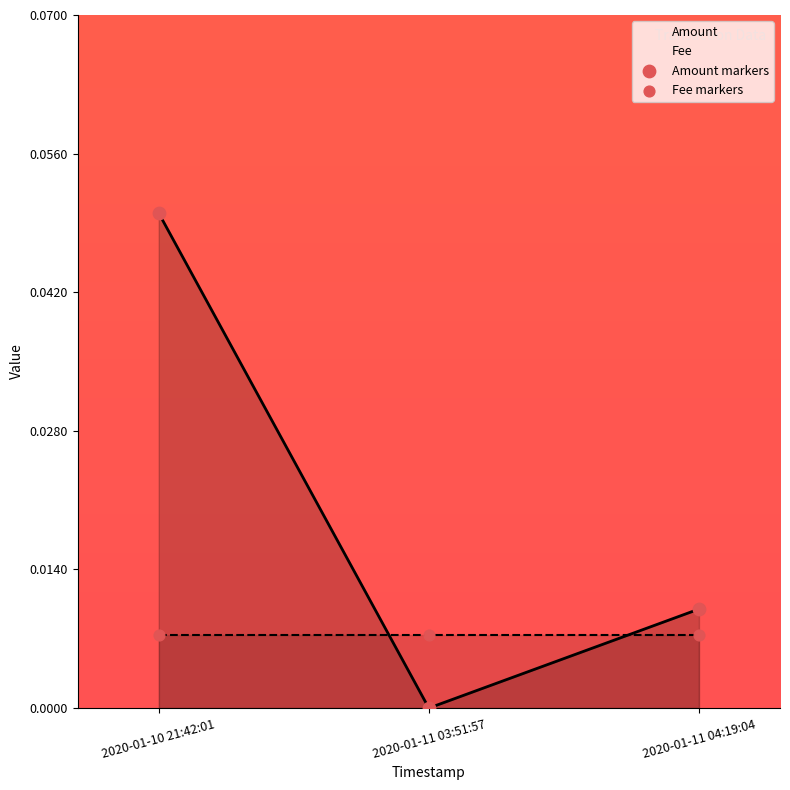

What is the change in value from 2020-01-10 21:42:01 to 2020-01-11 03:51:57?

-0.1